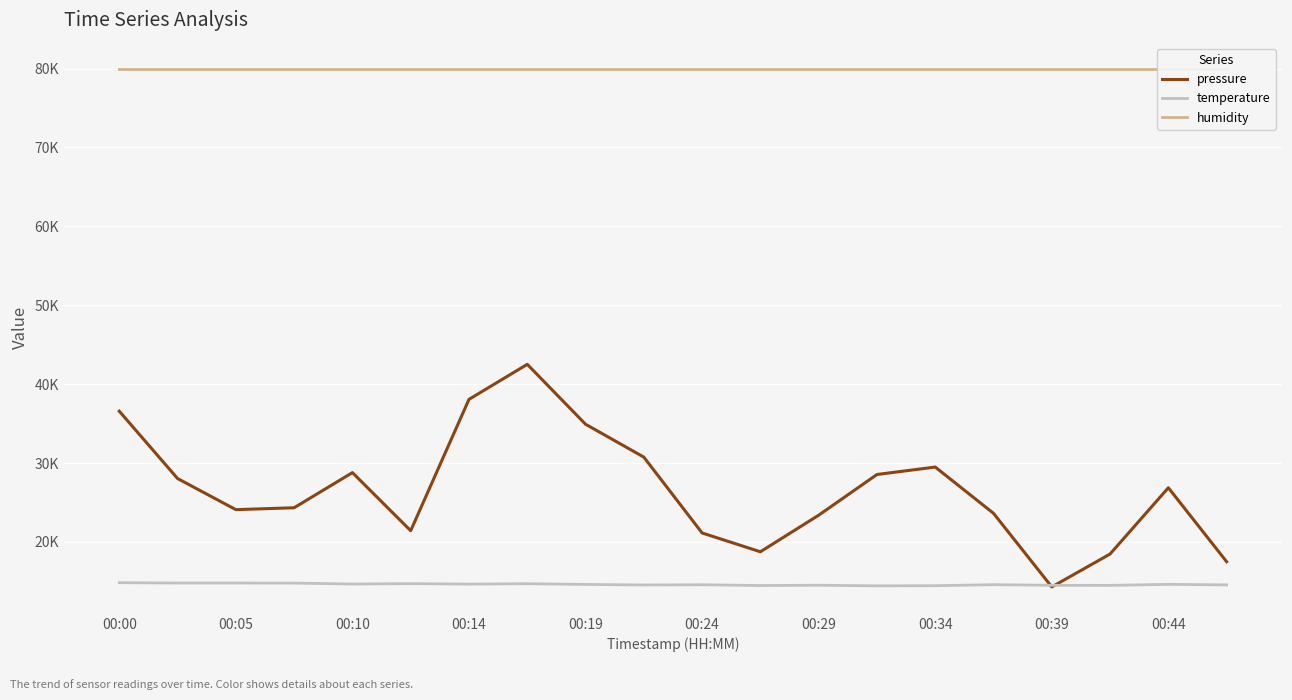

Rank the series at 00:19 from highest to lowest value.

humidity, pressure, temperature